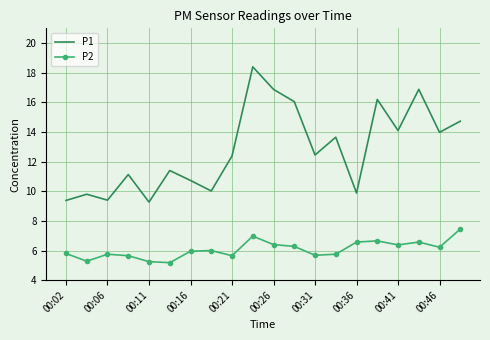

True or false: P2 and P1 cross at least once.

False